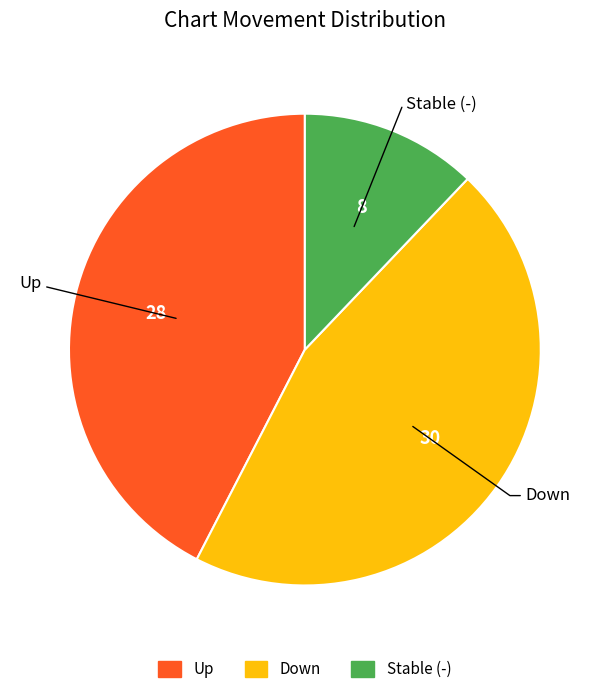

Is there any slice that represents more than half of the pie?

No